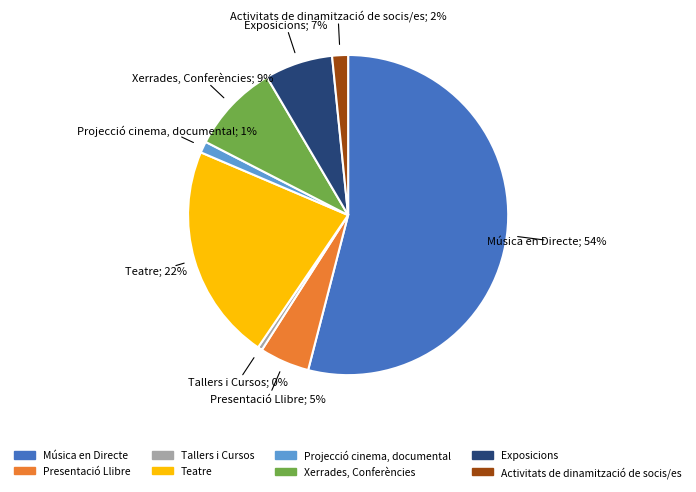

Combined, do Presentació Llibre and Xerrades, Conferències account for over 50%?

No